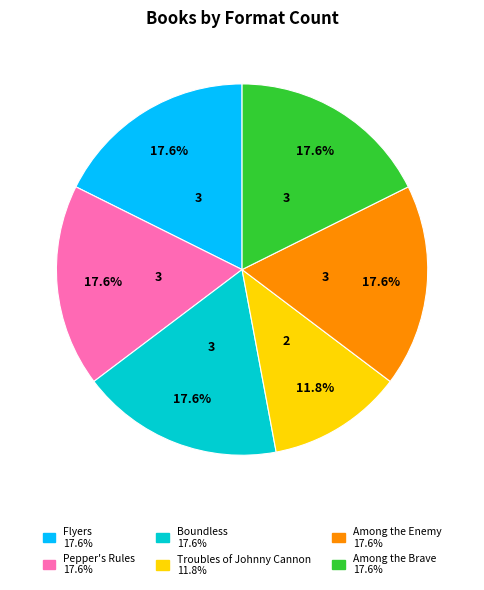

Does any single category account for the majority?

No